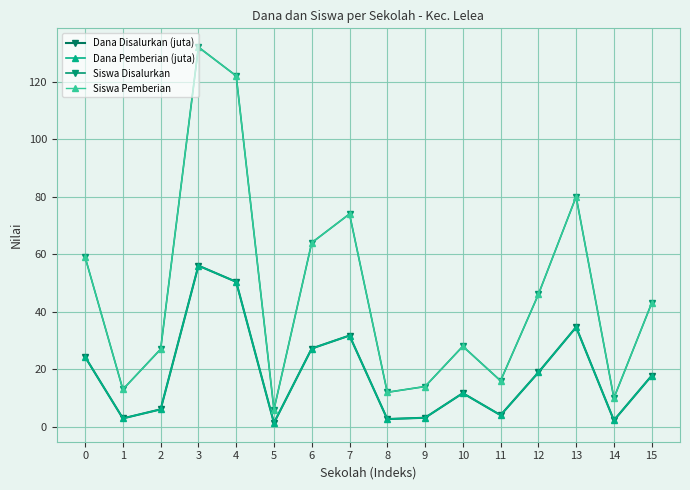

What is the average value of the Dana Pemberian (juta) series?

18.4